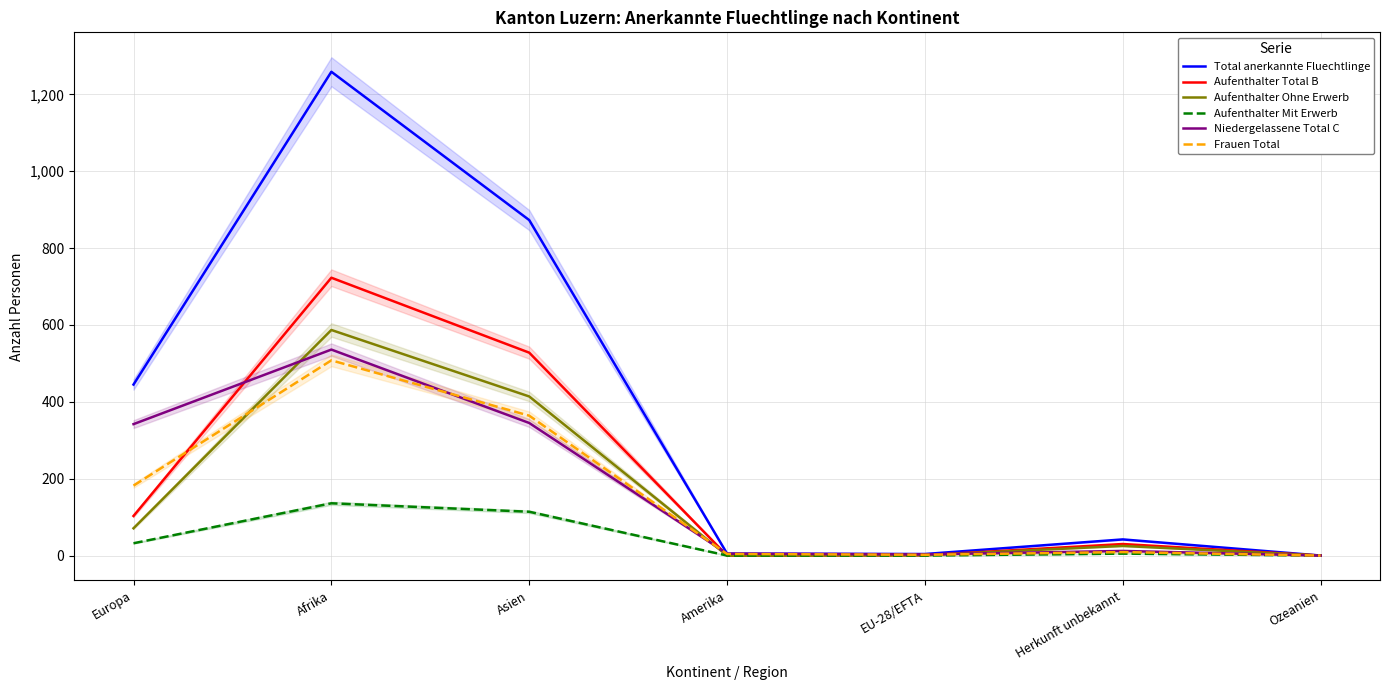

Does the chart have visible grid lines?

Yes